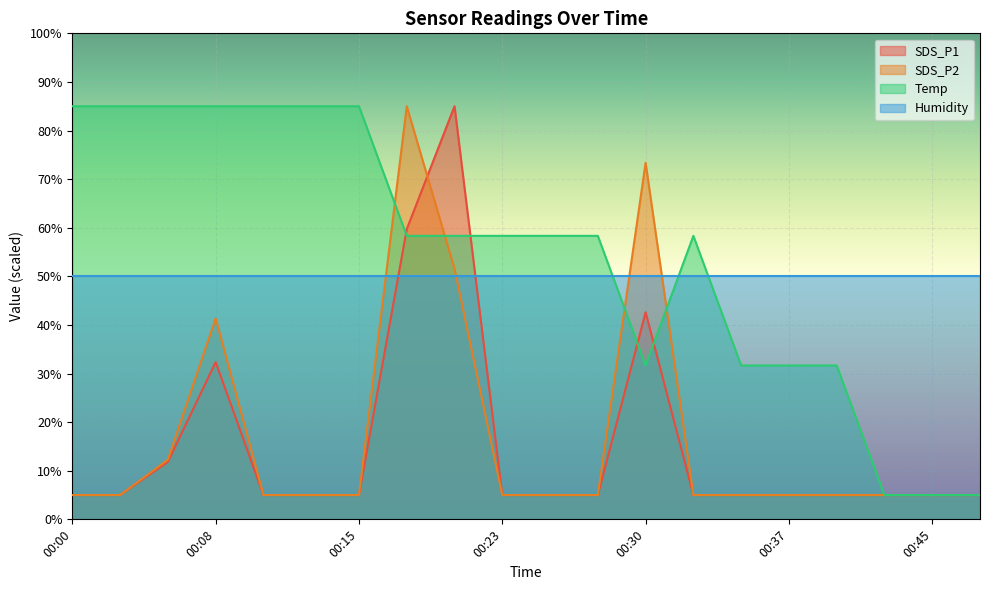

How many intersections are there between SDS_P1 and Temp?

4